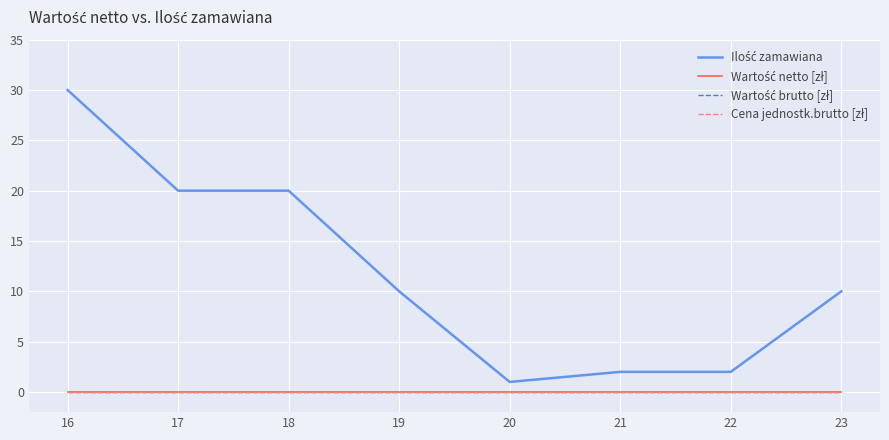

Is this an area chart (filled region under the line)?

No